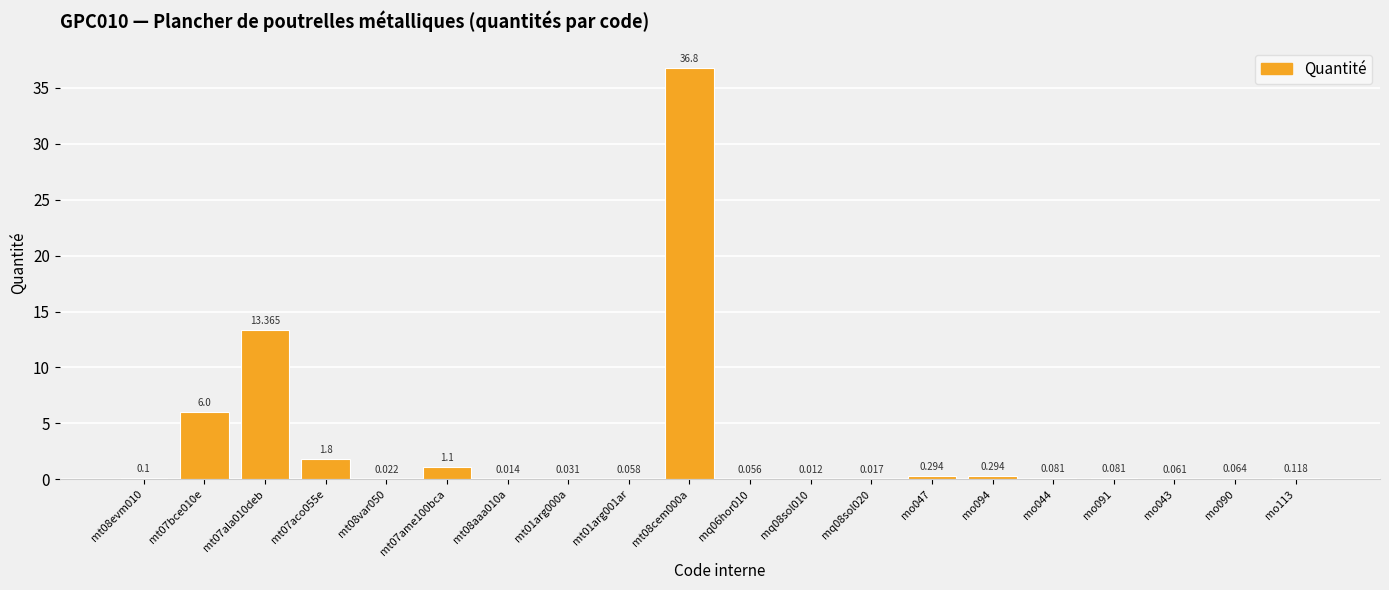

At which category does the chart reach its peak across all series?

mt08cem000a